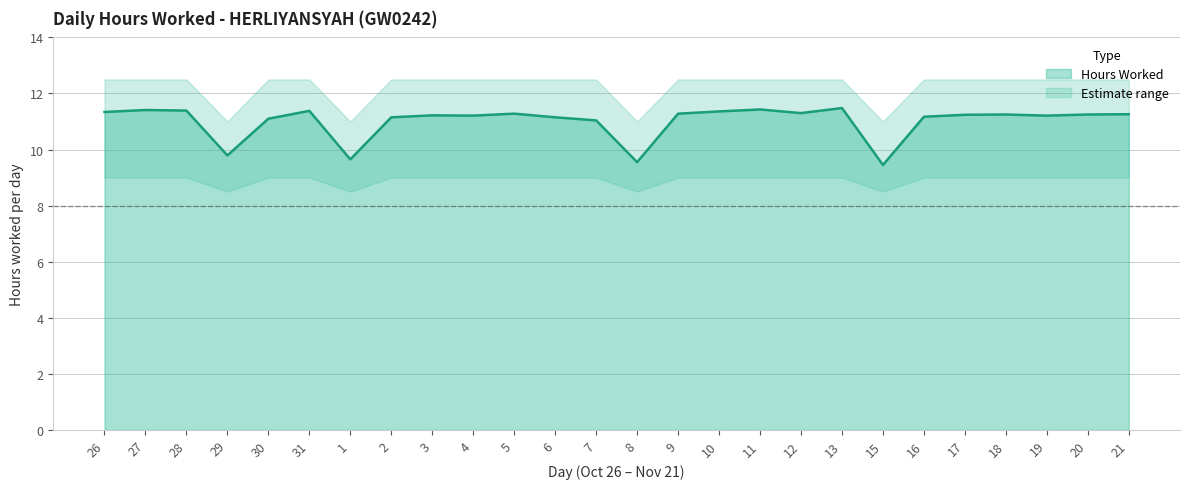

What position from the right is 20?

2